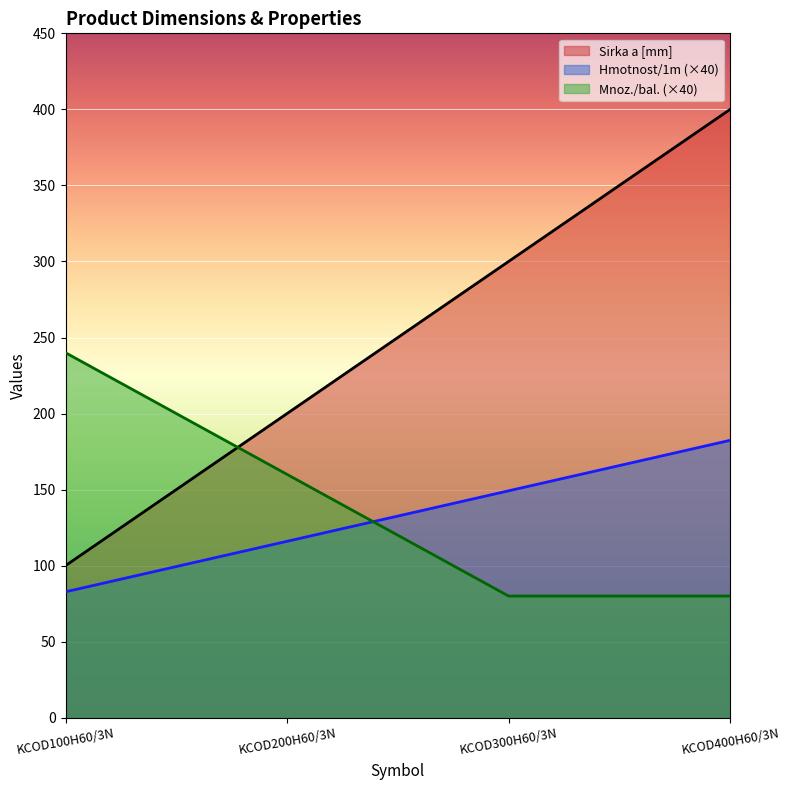

Which label corresponds to the smallest value in the chart?

KCOD300H60/3N